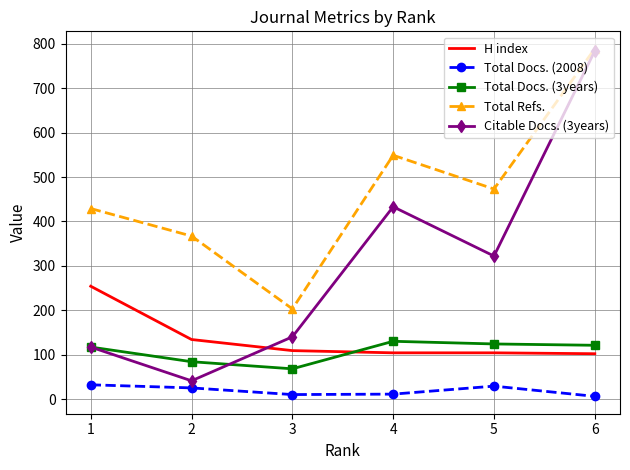

At 4, list the series in order from smallest to largest.

Total Docs. (2008), H index, Total Docs. (3years), Citable Docs. (3years), Total Refs.